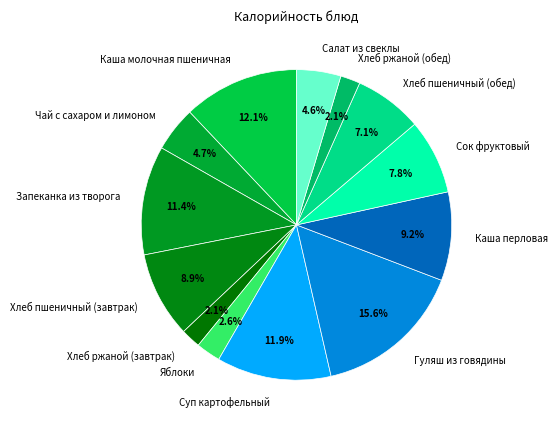

How many segments does this pie chart have?

13